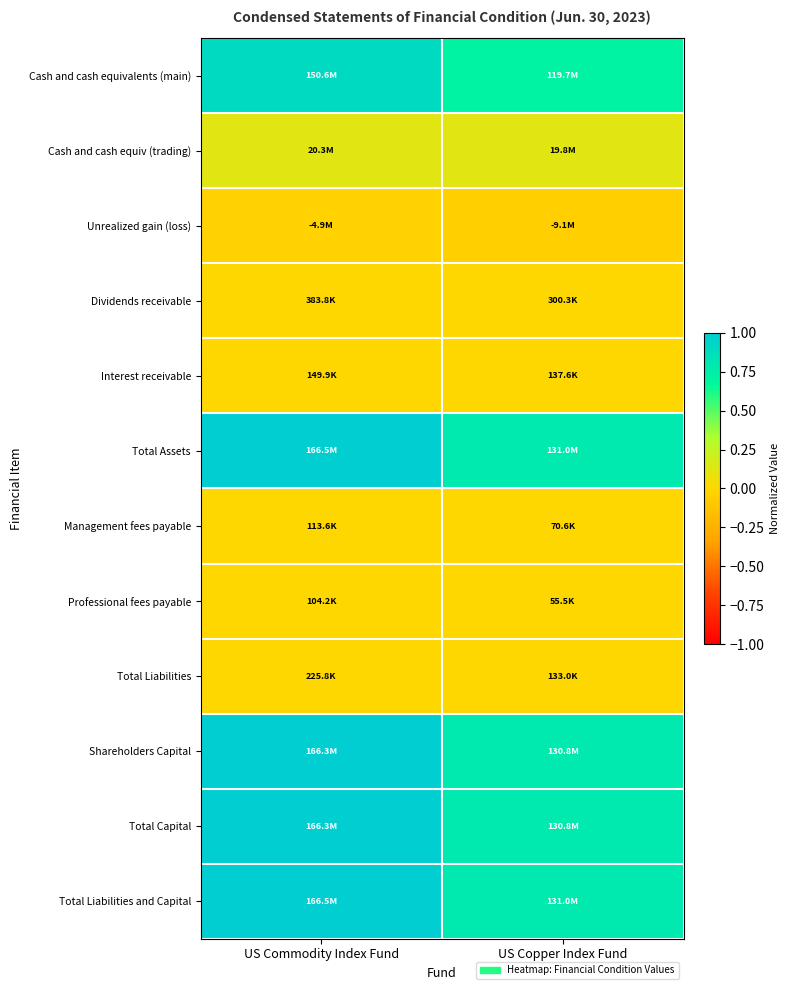

What is the maximum value shown in the chart?

1.0